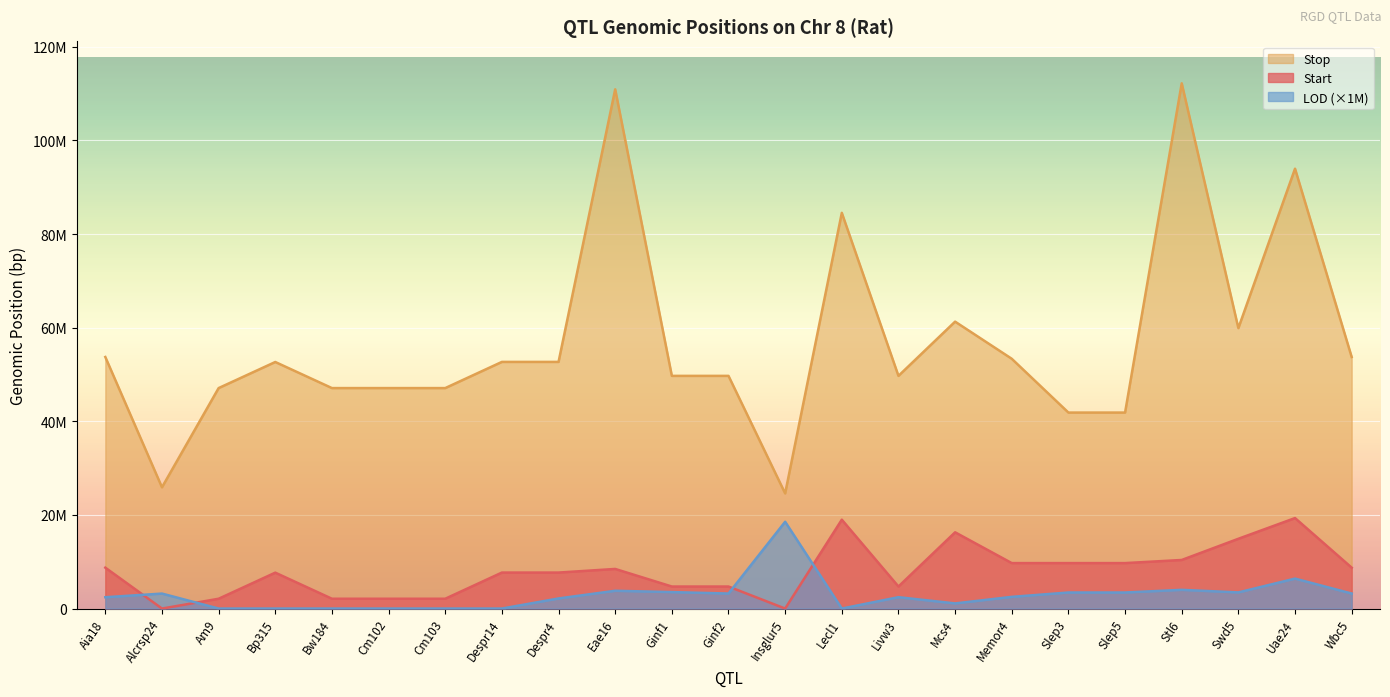

True or false: Start has more than 1 points higher than both neighbors.

True